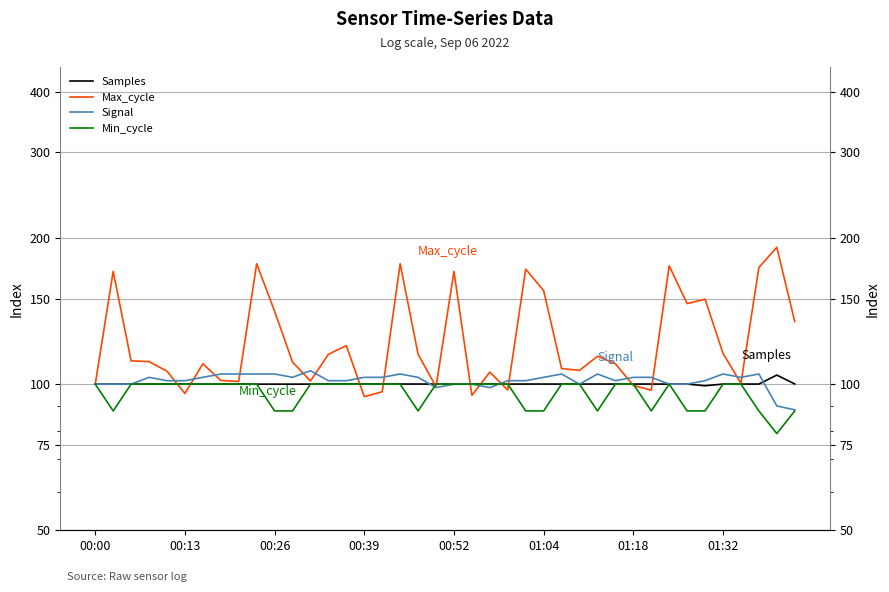

What is the average value of the Signal series?

101.8